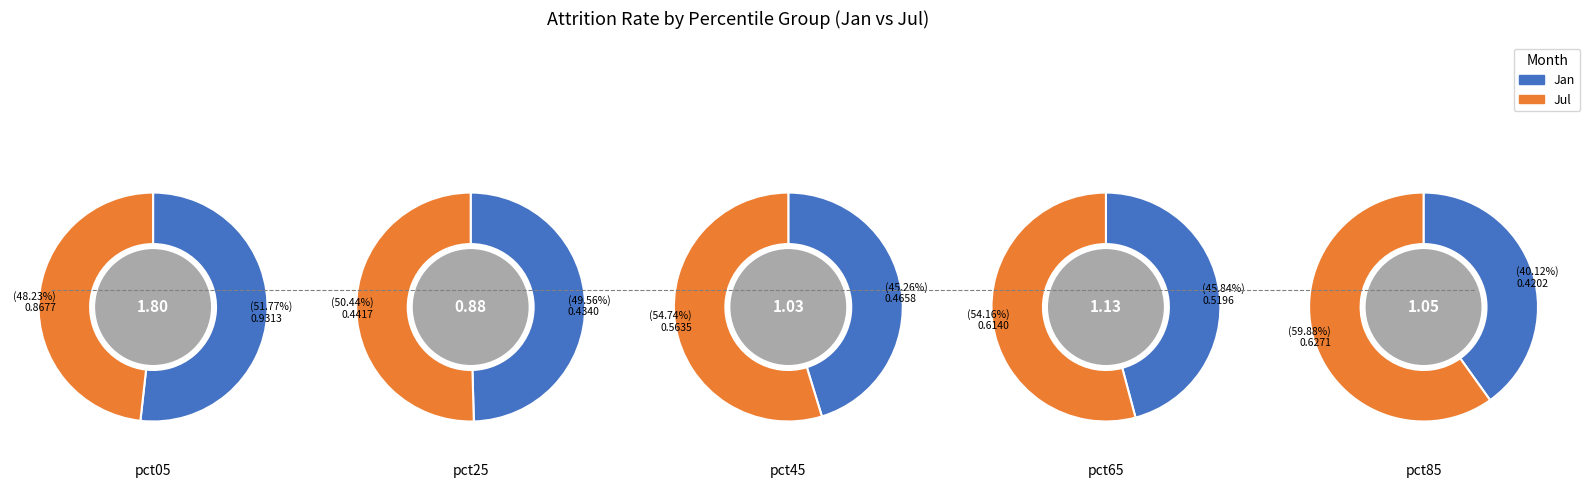

Is pct45 the majority of the pie?

No